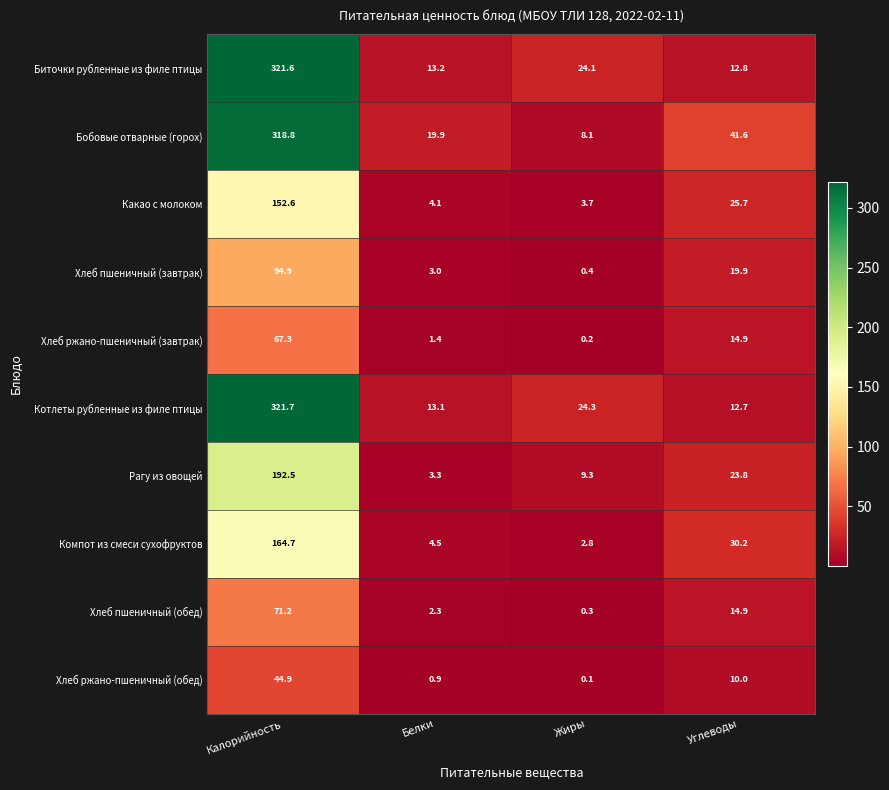

What is the average value of the Какао с молоком series?

46.5